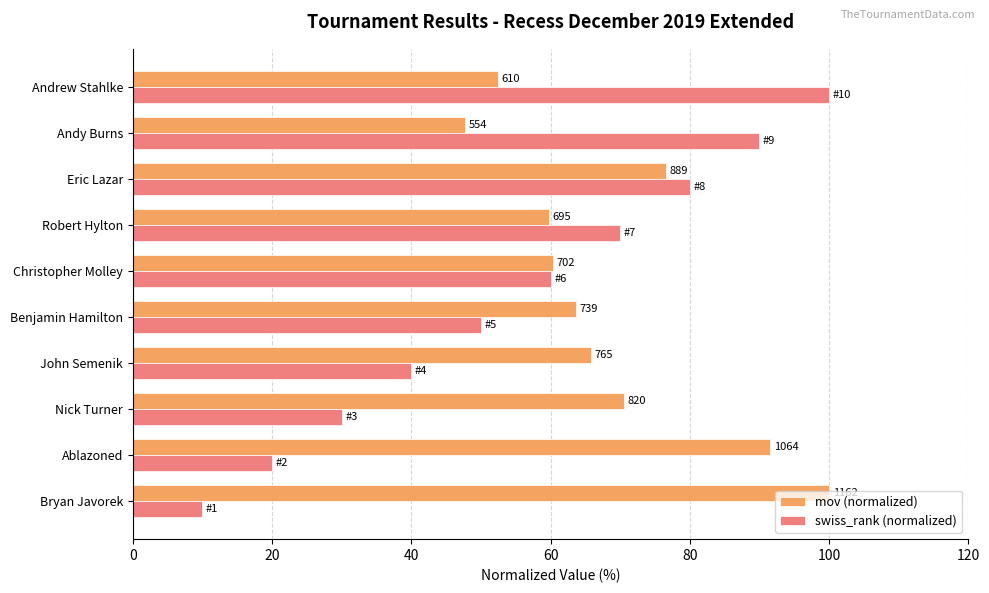

What are all the series names shown in the legend?

mov (normalized), swiss_rank (normalized)